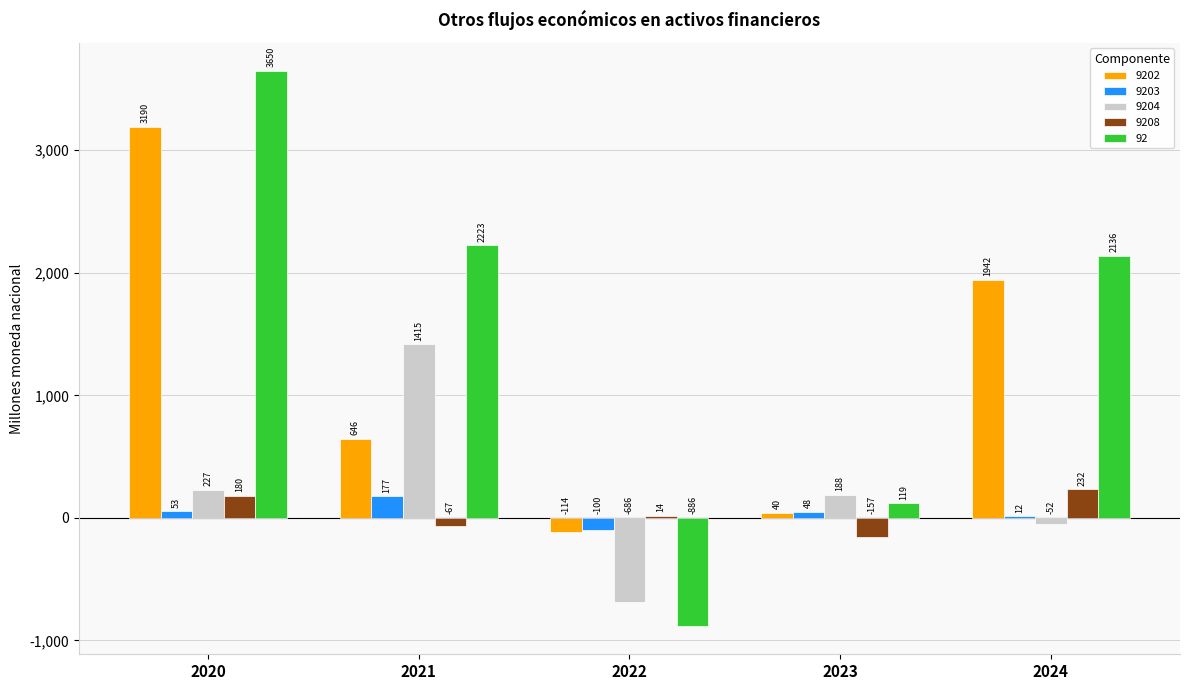

Is it true that 92 equals 119.0 at 2023?

True